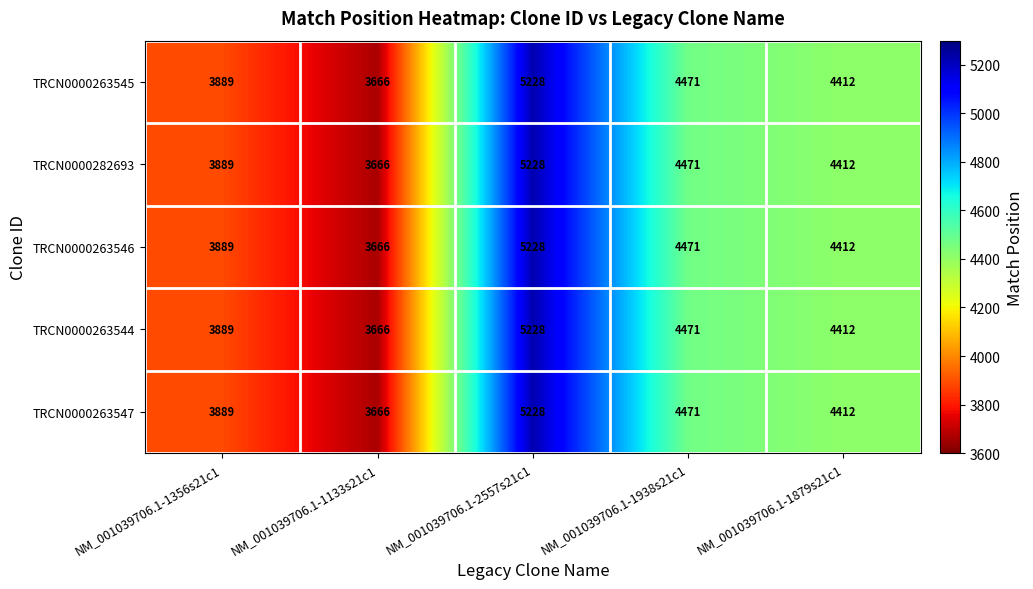

At which label does TRCN0000263547 first exceed 4412?

NM_001039706.1-2557s21c1